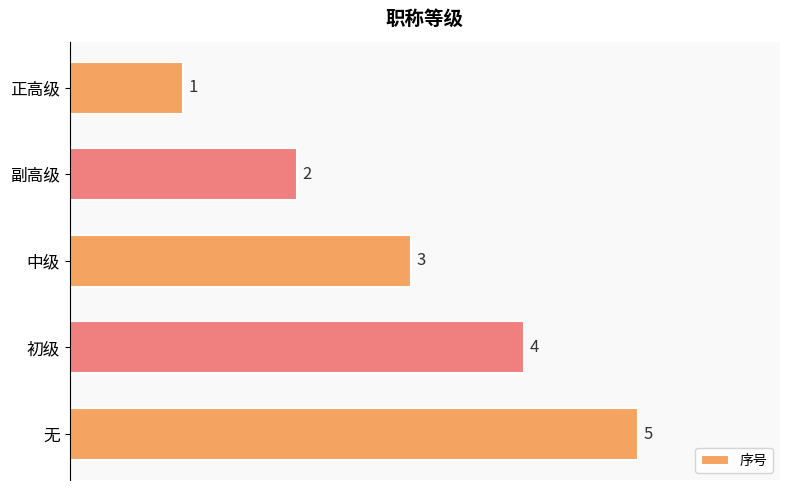

How many bars are there in total?

5